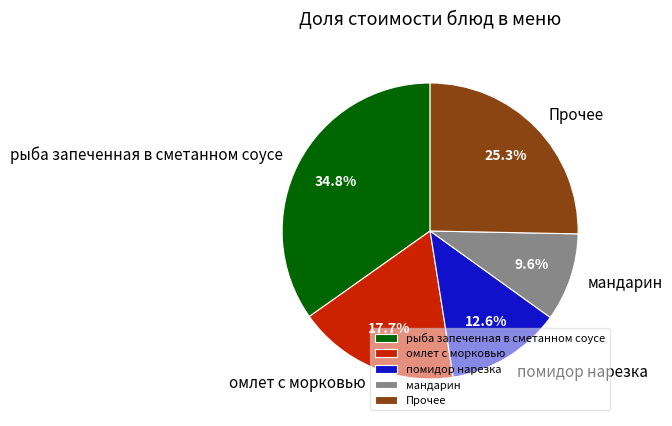

Which category has the smallest portion of the pie?

мандарин